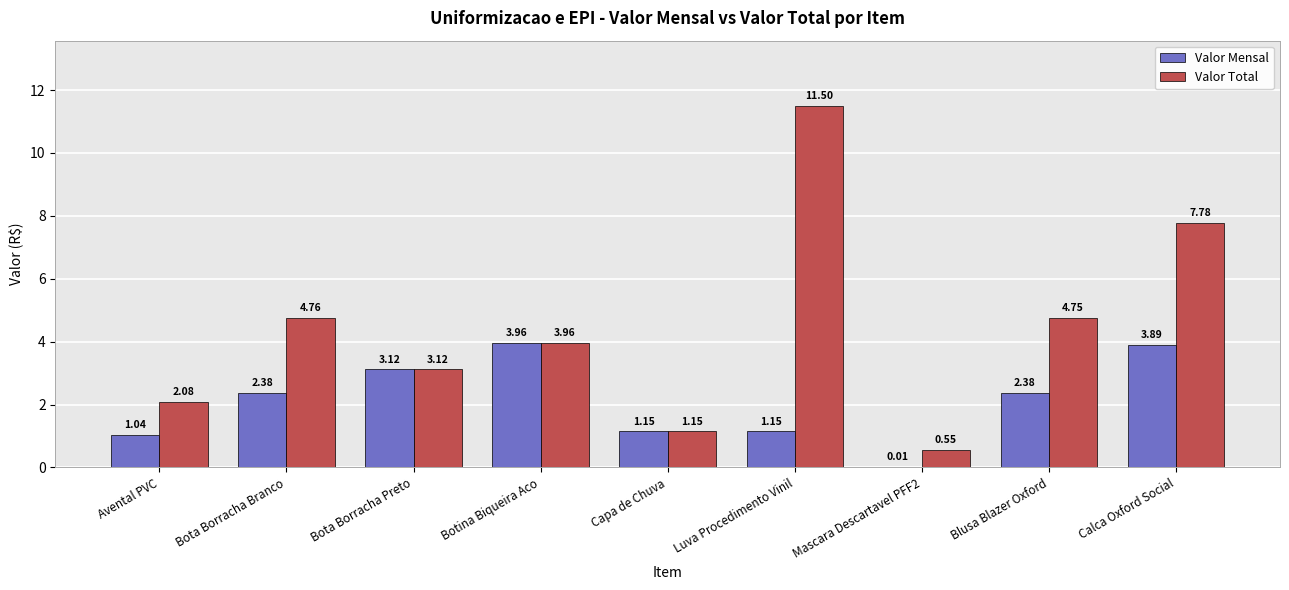

At which label is Valor Mensal closest to 1?

Avental PVC